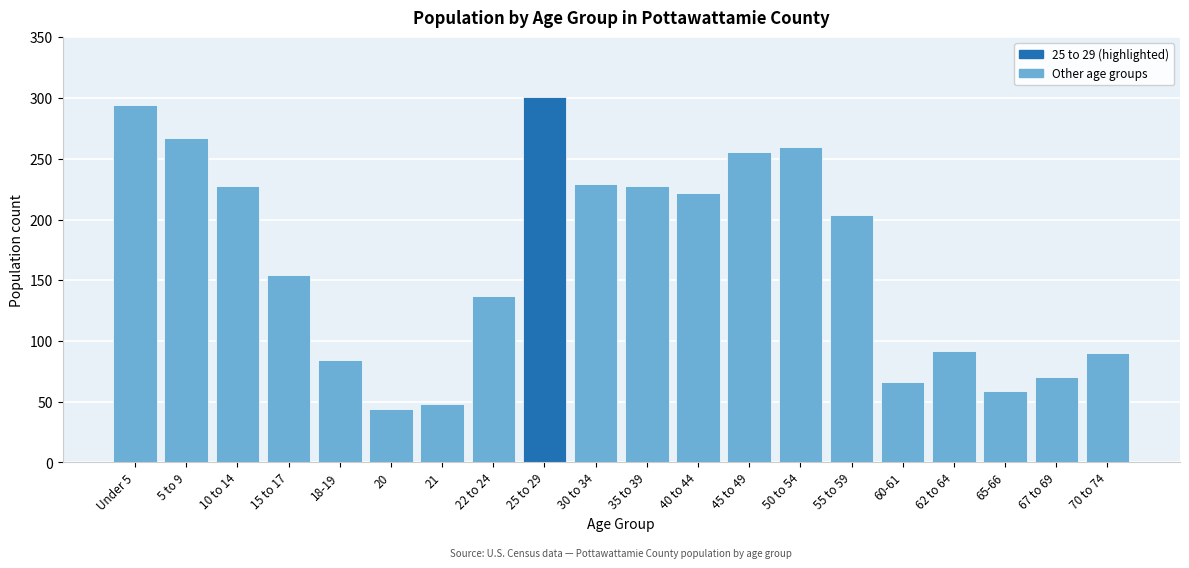

Approximately how many times larger is the value at 50 to 54 compared to 55 to 59?

1.3